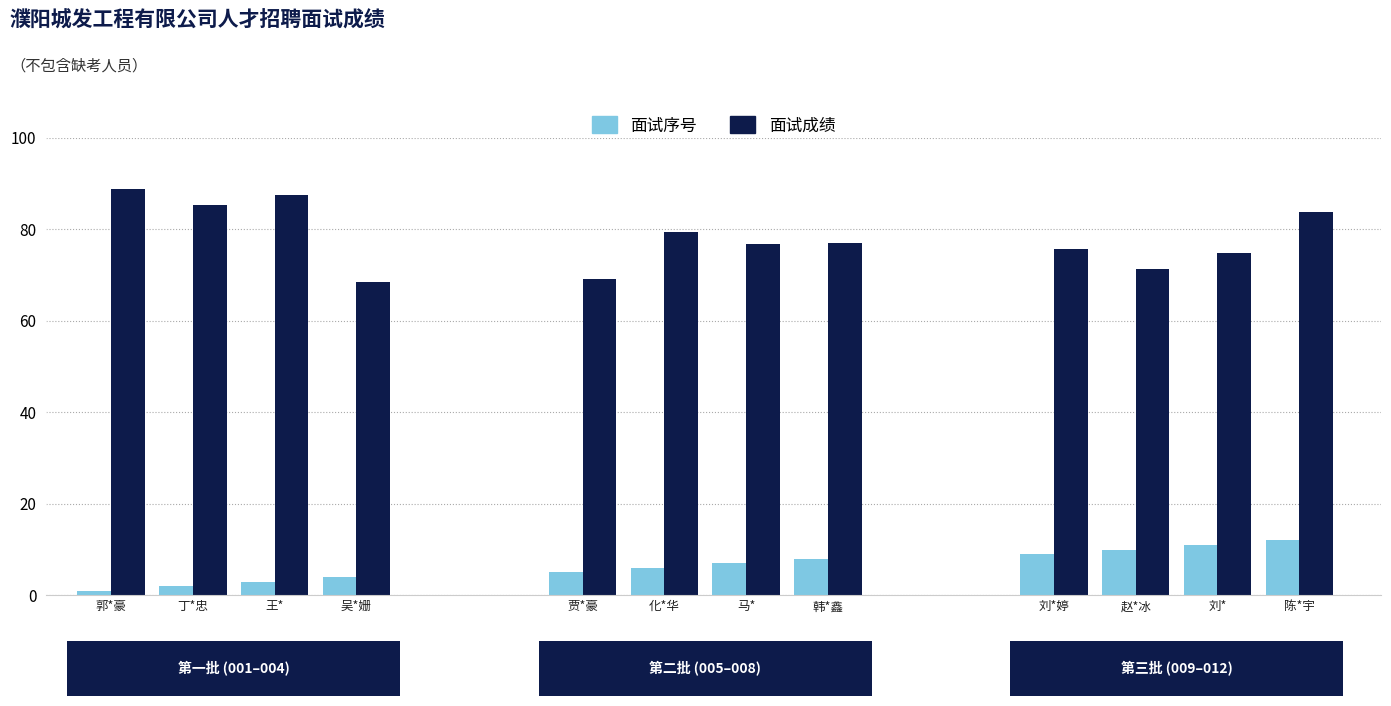

What is the label of the 5th bar from the right?

韩*鑫